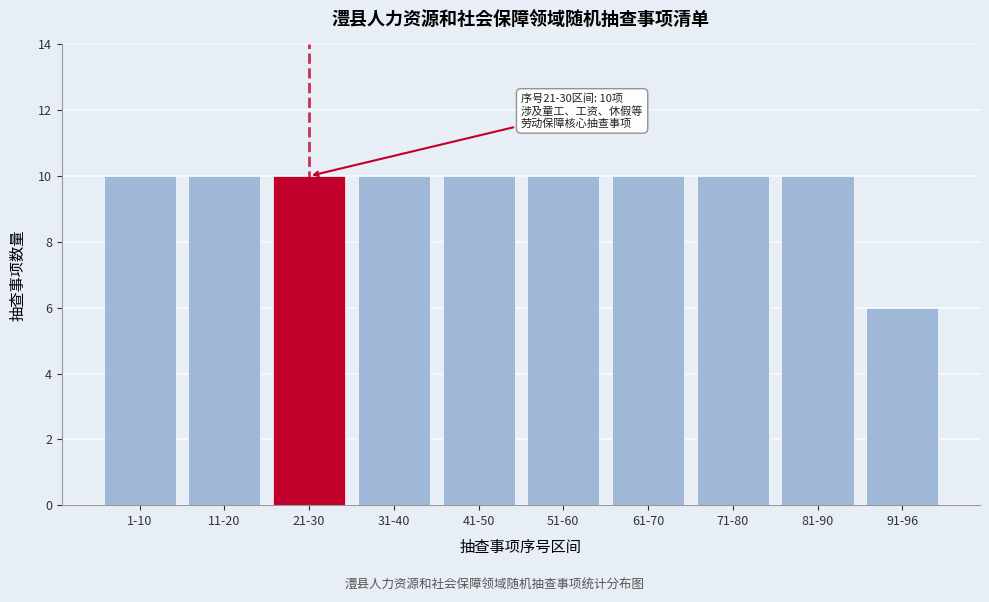

Reading left to right, list all the values displayed in this chart.

10	10	10	10	10	10	10	10	10	6